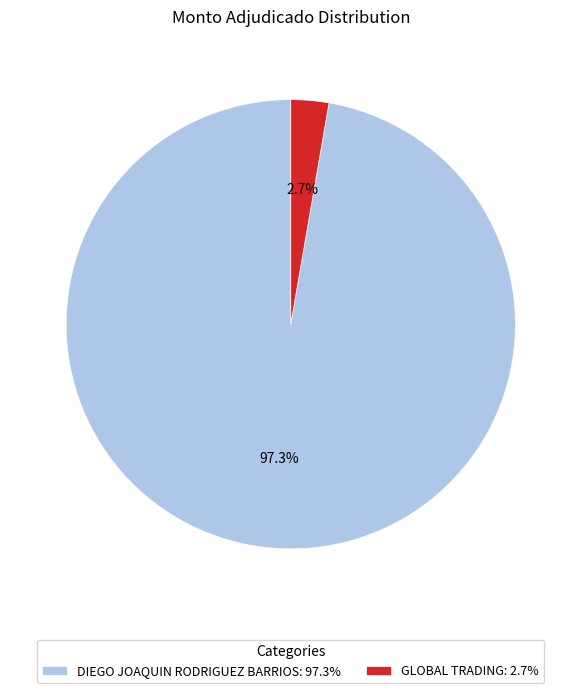

To the nearest percent, what is the average slice percentage?

50%